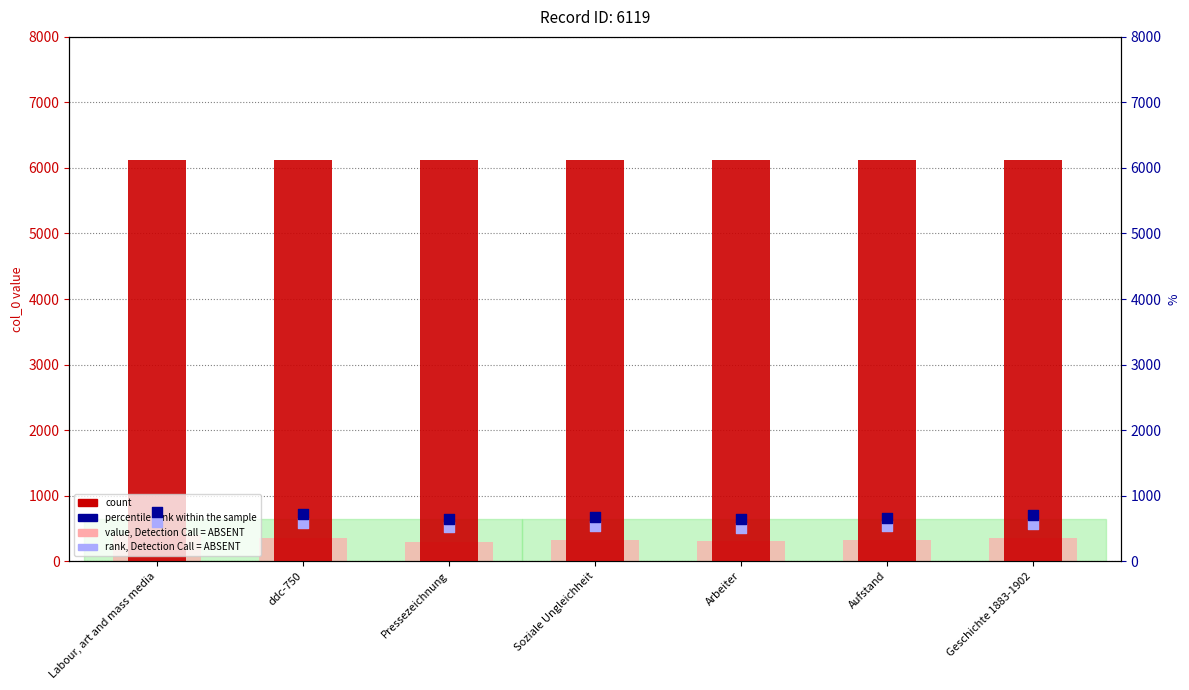

Which series has the largest total across all categories?

count